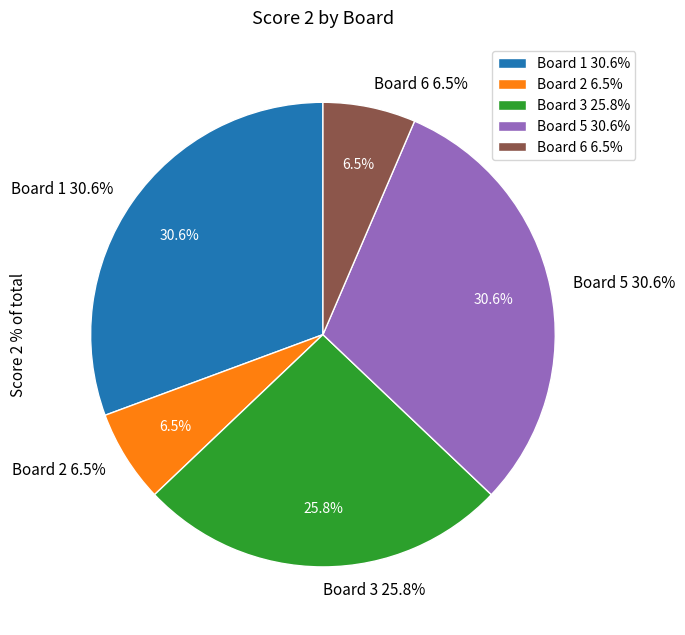

To the nearest percent, what portion does Board 2 represent?

6%